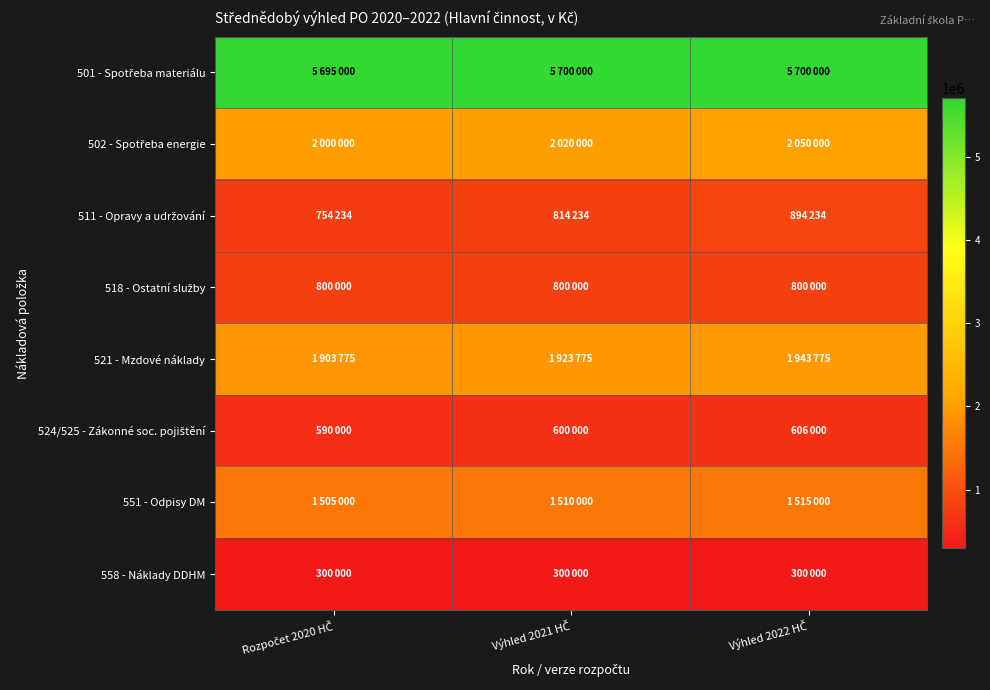

What is the minimum value shown in the chart?

300000